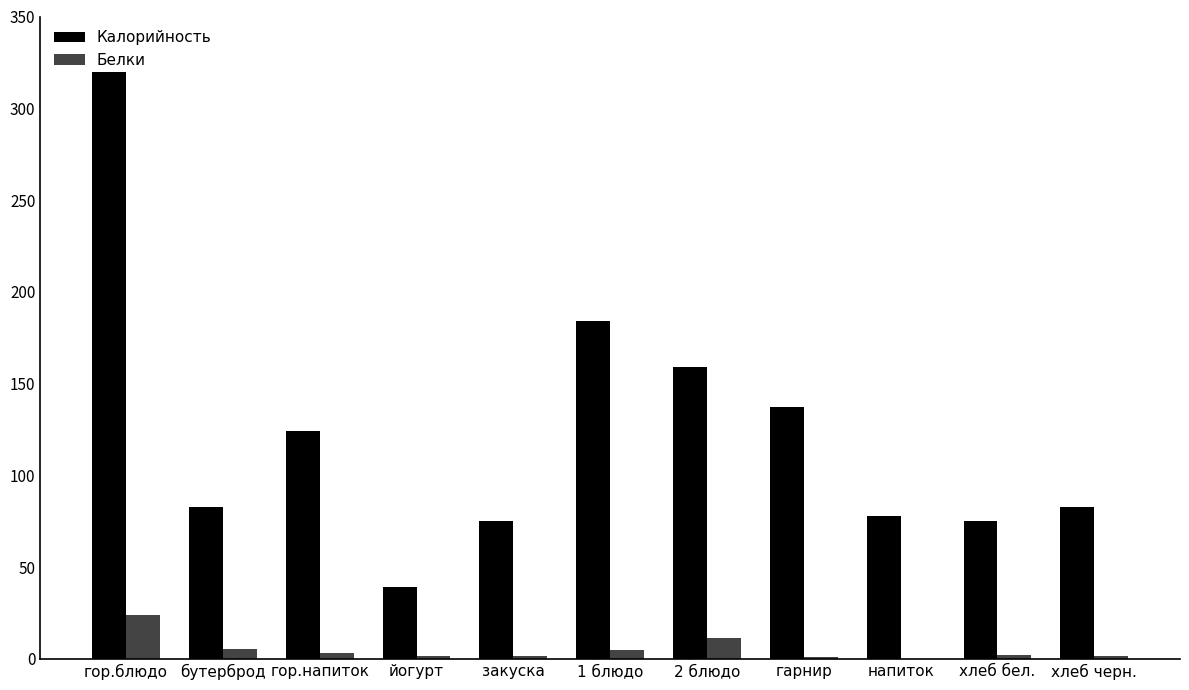

True or false: Калорийность has a value of 184.0 at 1 блюдо.

True